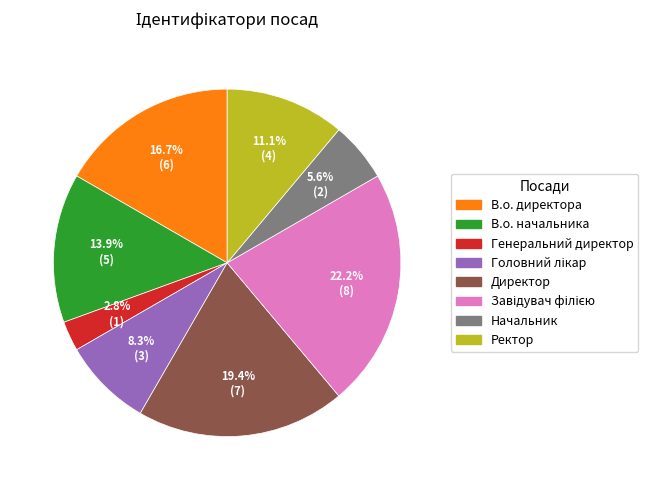

Count the number of slices in the pie.

8